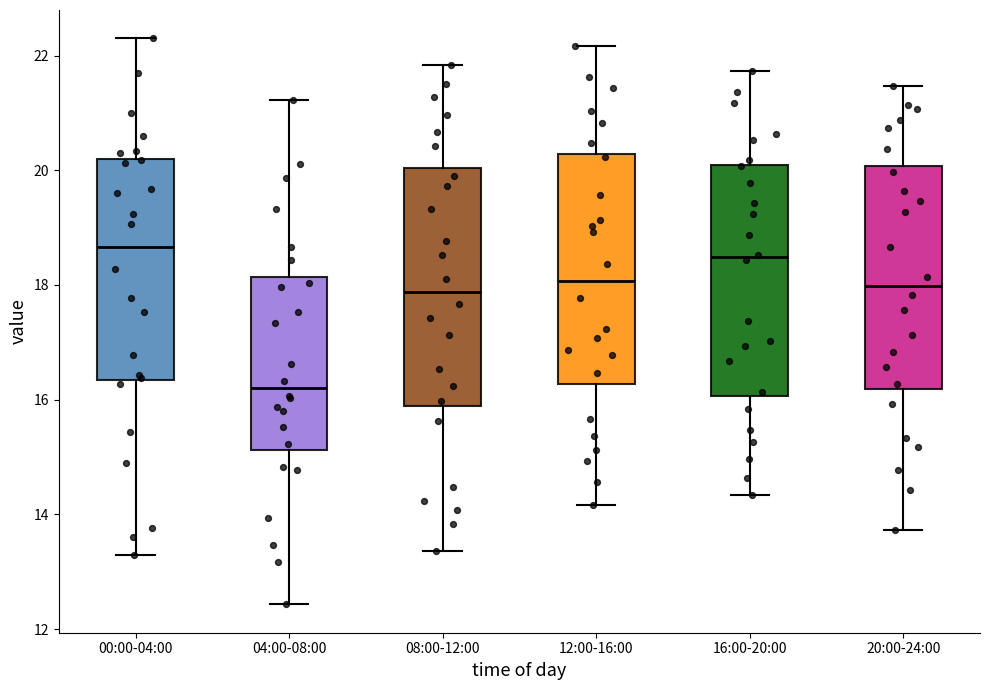

Reading left to right, transcribe this box plot: for each box, give where its median line is, the range the box spans, and where its two whiskers end, as read against the y-axis. The values are not printed on the chart, so give them approximately, as read against the axis.

00:00-04:00: median 18.6, box 16.4 to 20.2, whiskers 13.4 to 22.4
04:00-08:00: median 16.2, box 15.2 to 18.2, whiskers 12.4 to 21.2
08:00-12:00: median 17.8, box 15.8 to 20.0, whiskers 13.4 to 21.8
12:00-16:00: median 18.0, box 16.2 to 20.2, whiskers 14.2 to 22.2
16:00-20:00: median 18.4, box 16.0 to 20.0, whiskers 14.4 to 21.8
20:00-24:00: median 18.0, box 16.2 to 20.0, whiskers 13.8 to 21.4